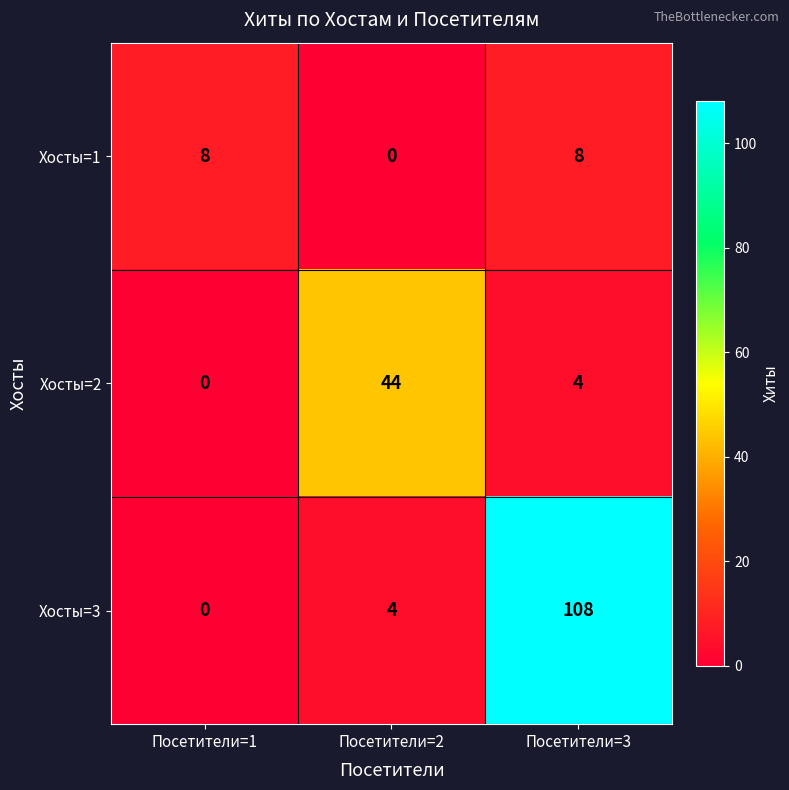

How many series are shown in this chart?

3